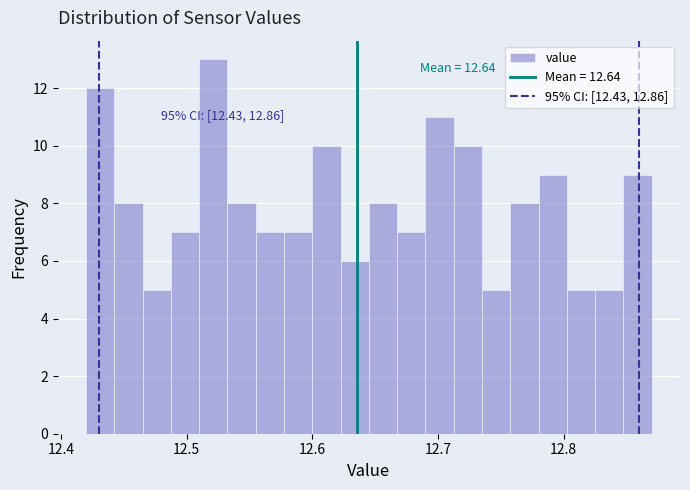

Read against the x-axis, roughly where is the centre of the tallest bar?

12.52